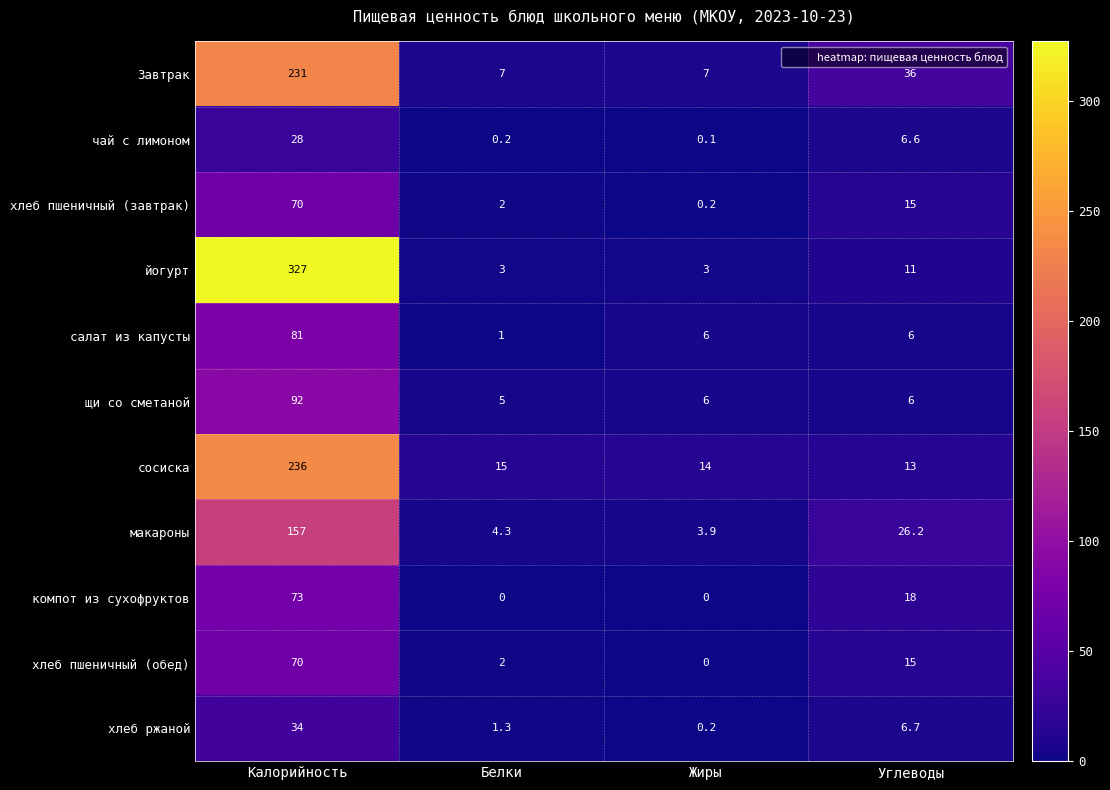

What value does the макароны series have at Углеводы?

26.2